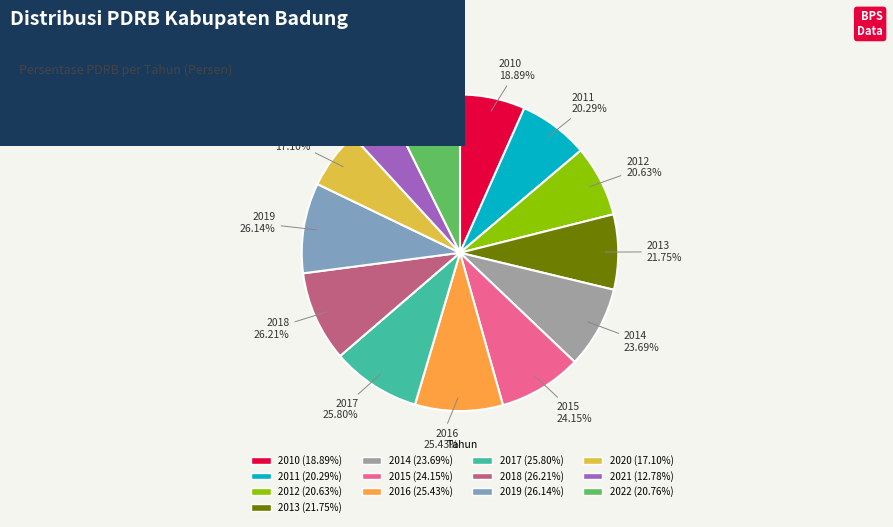

Rank the categories by value from lowest to highest.

2021, 2020, 2010, 2011, 2012, 2022, 2013, 2014, 2015, 2016, 2017, 2019, 2018